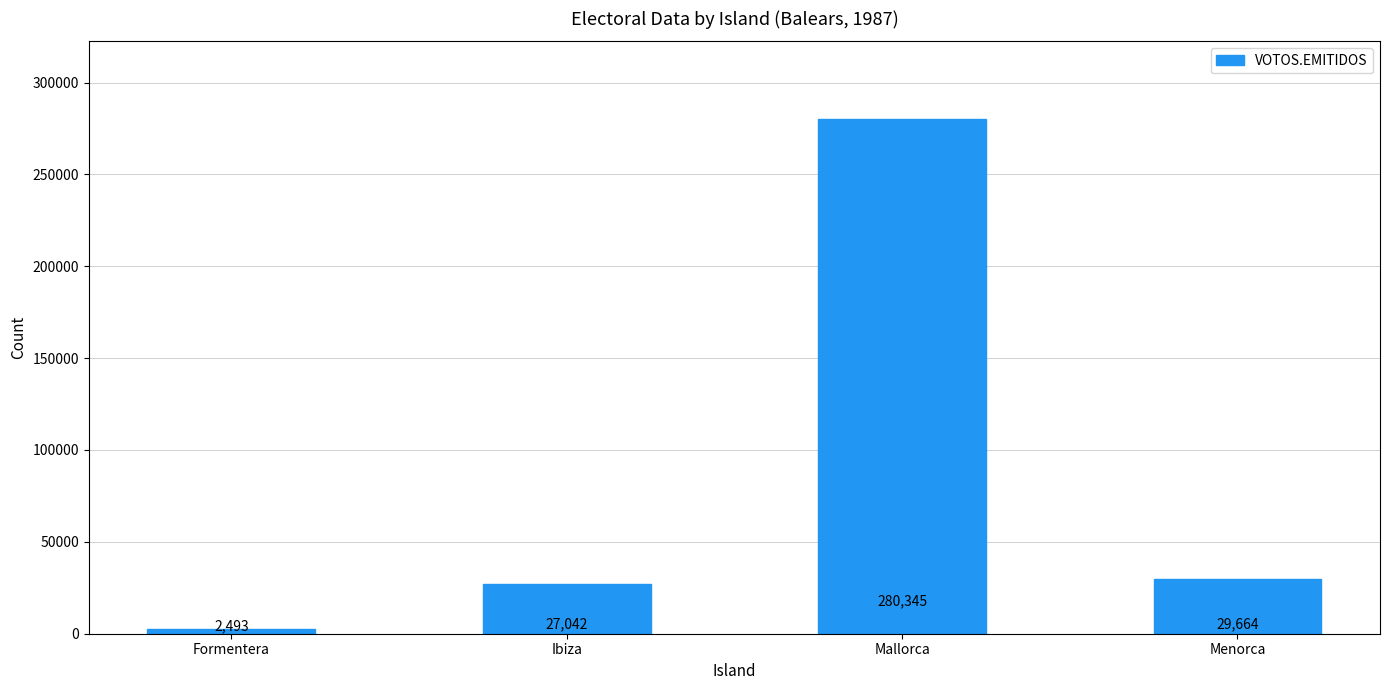

How many distinct data groups are displayed?

1